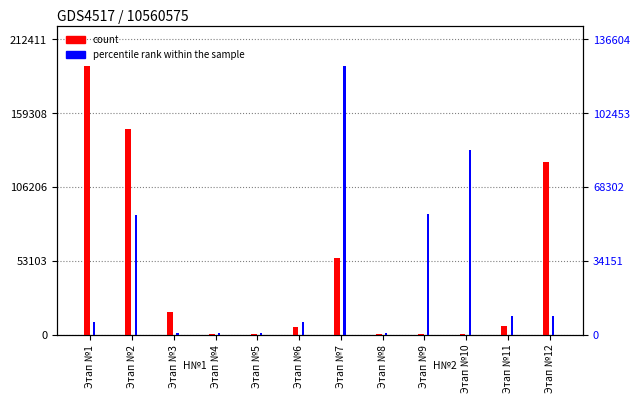

What is the value of the percentile rank within the sample bar at the 11th from the left?

8742.0